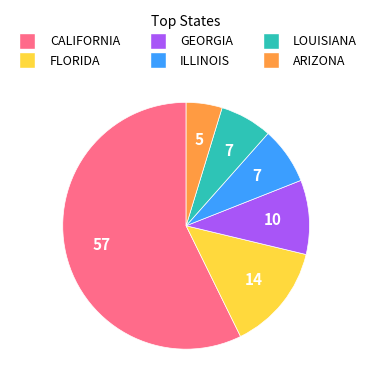

What is the largest slice in the pie chart?

CALIFORNIA